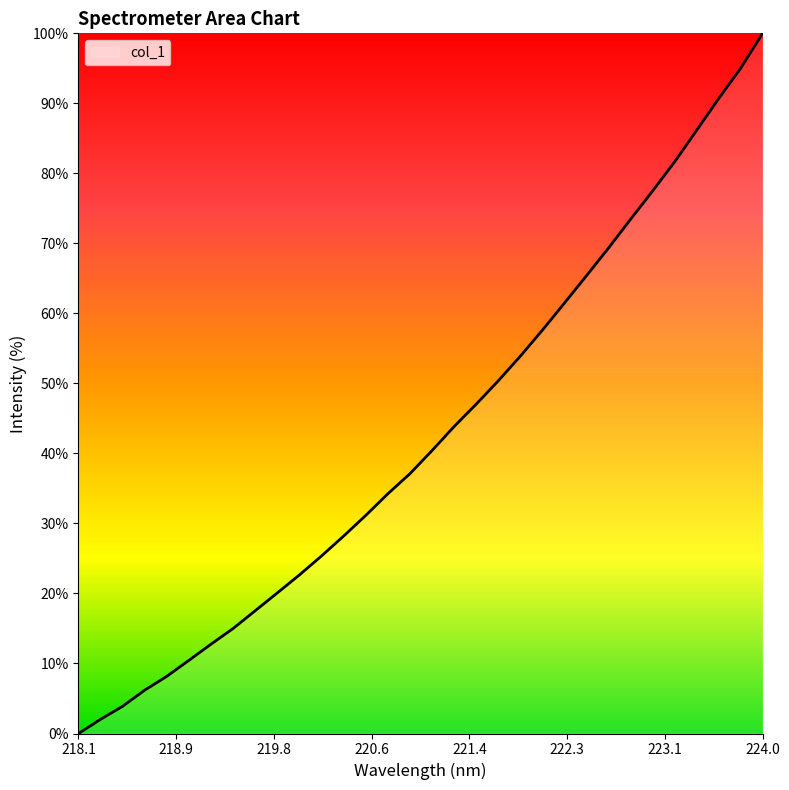

What is the difference between the maximum and minimum values?

100.0